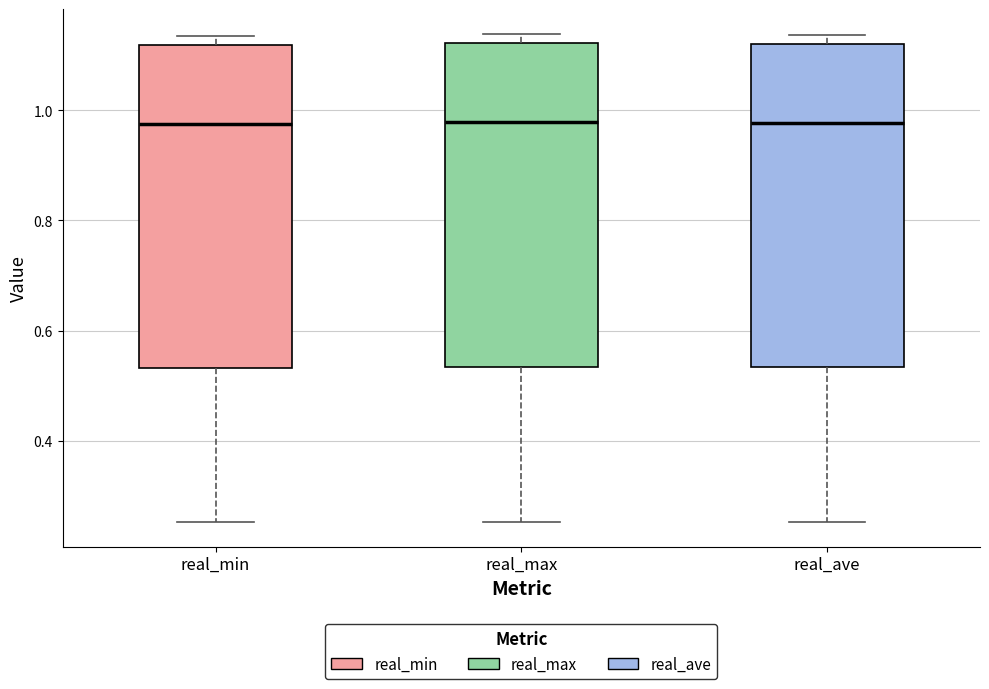

Reading left to right, read every box against the y-axis: the position of its median line, the range the box covers, and the ends of its whiskers. The values are not printed on the chart, so give them approximately, as read against the axis.

real_min: median 0.98, box 0.54 to 1.12, whiskers 0.26 to 1.14
real_max: median 0.98, box 0.54 to 1.12, whiskers 0.26 to 1.14
real_ave: median 0.98, box 0.54 to 1.12, whiskers 0.26 to 1.14